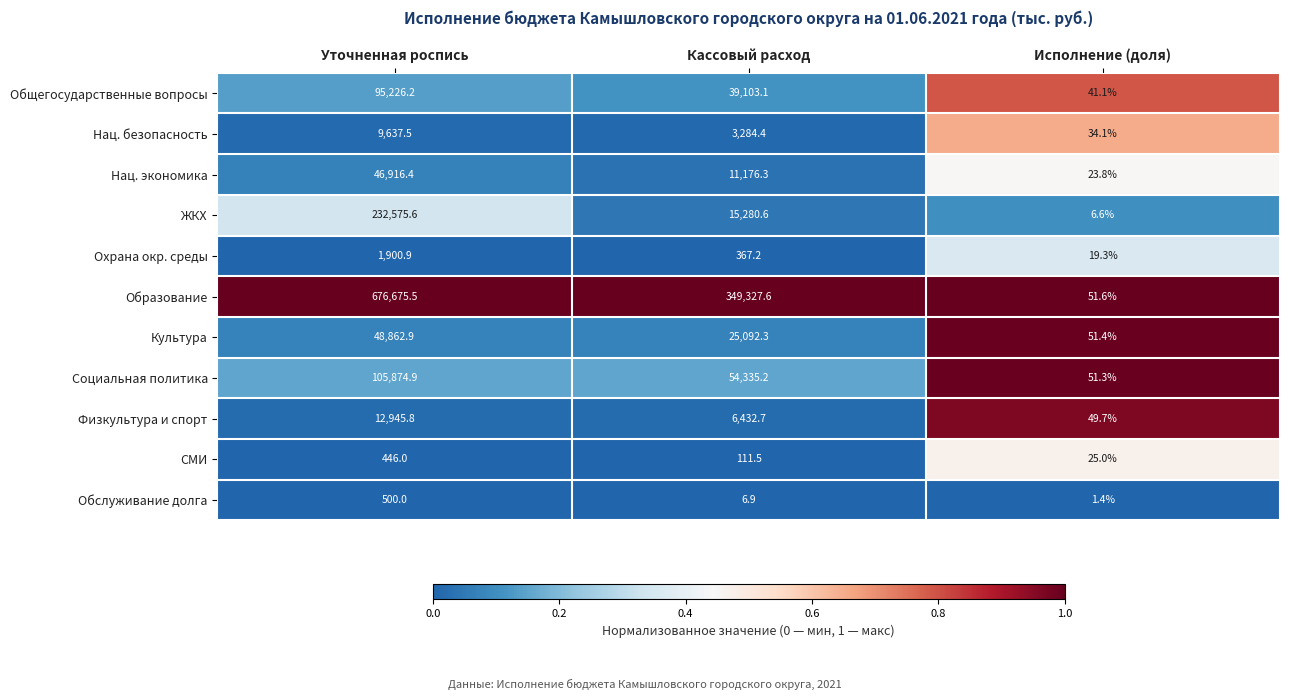

Rank the series at Уточненная роспись from highest to lowest value.

Образование, ЖКХ, Социальная политика, Общегосударственные вопросы, Культура, Нац. экономика, Физкультура и спорт, Нац. безопасность, Охрана окр. среды, Обслуживание долга, СМИ